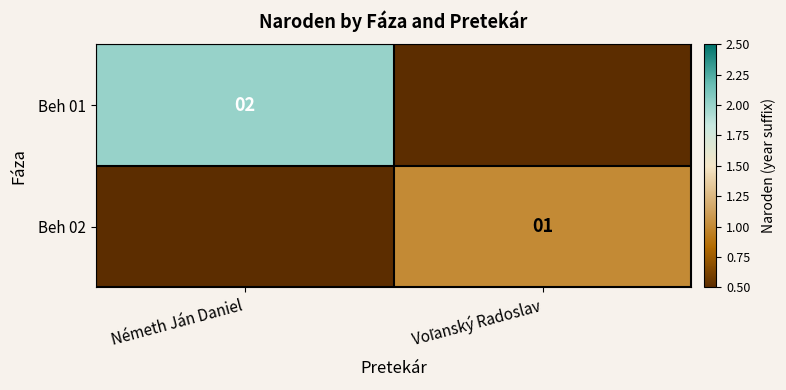

How many categories are shown in the chart?

2